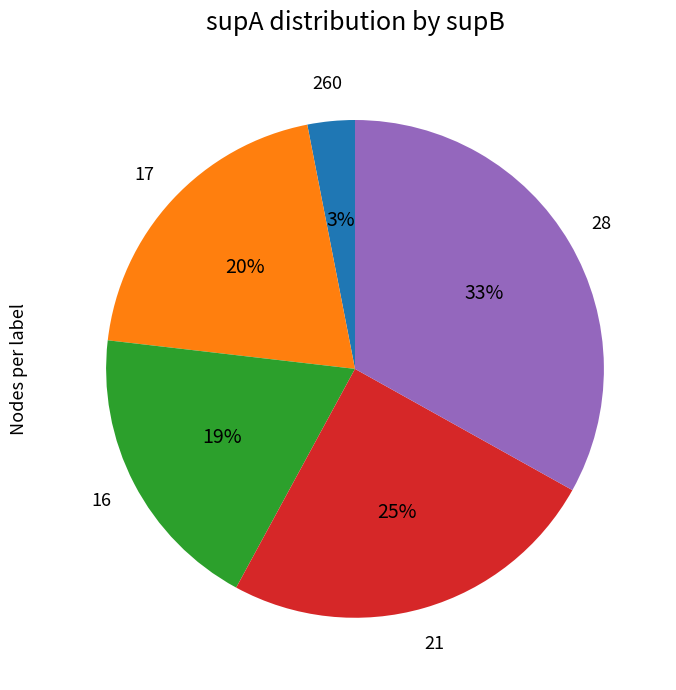

To the nearest percent, what portion does 28 represent?

33%